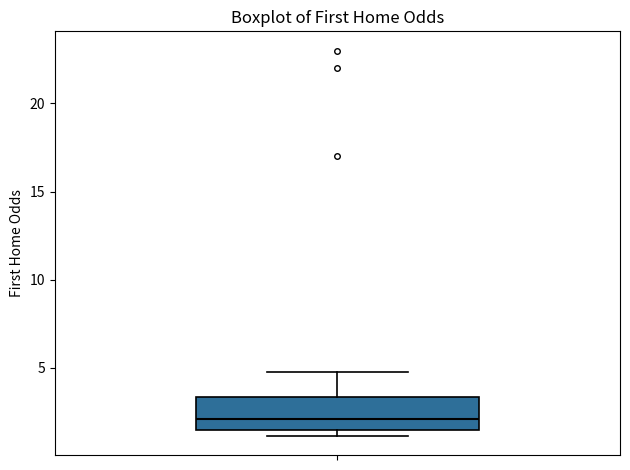

Transcribe this box plot: give where the median line is, the range the box spans, and where the two whiskers end, as read against the y-axis. The values are not printed on the chart, so give them approximately, as read against the axis.

median 2.0, box 1.5 to 3.5, whiskers 1.0 to 5.0